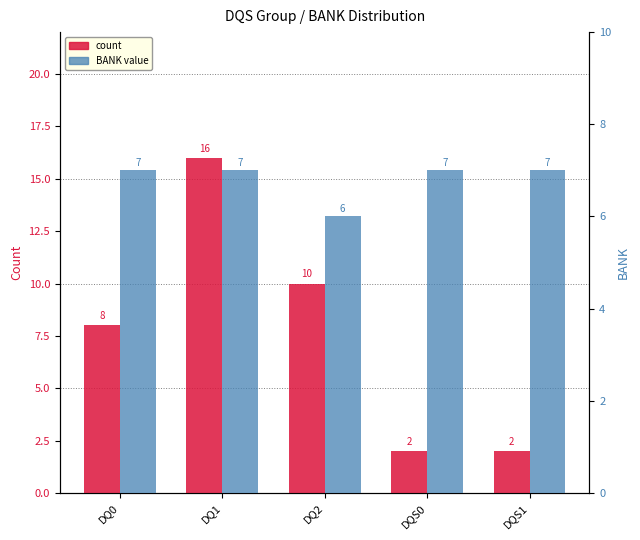

How many BANK value values are between 7 and 8?

4